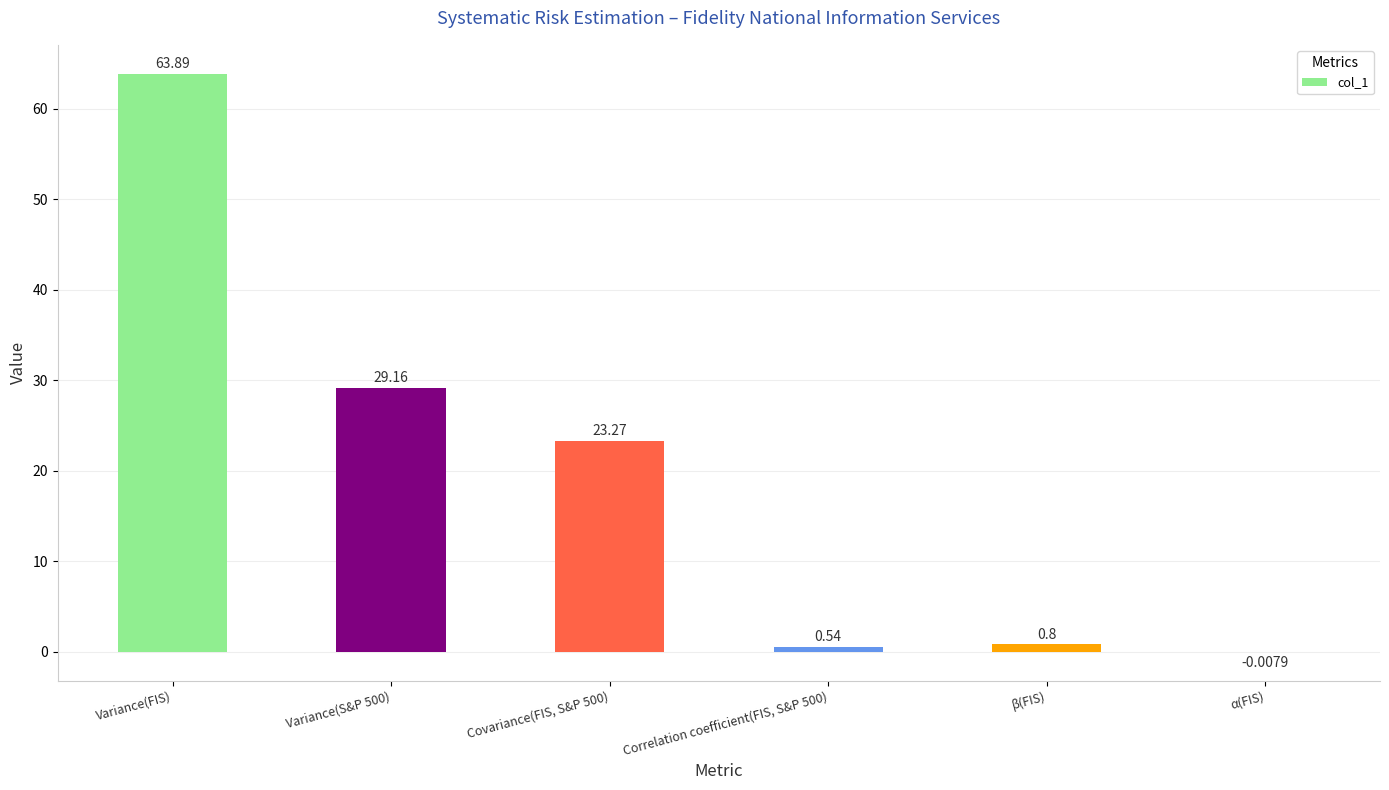

Which category has the highest value across all series?

Variance(FIS)